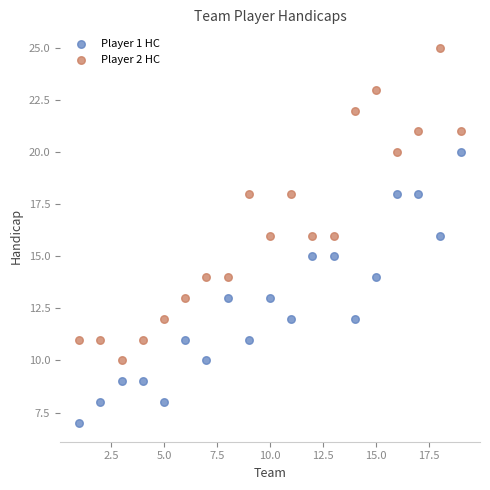

Which series has the widest spread of Y values?

Player 2 HC